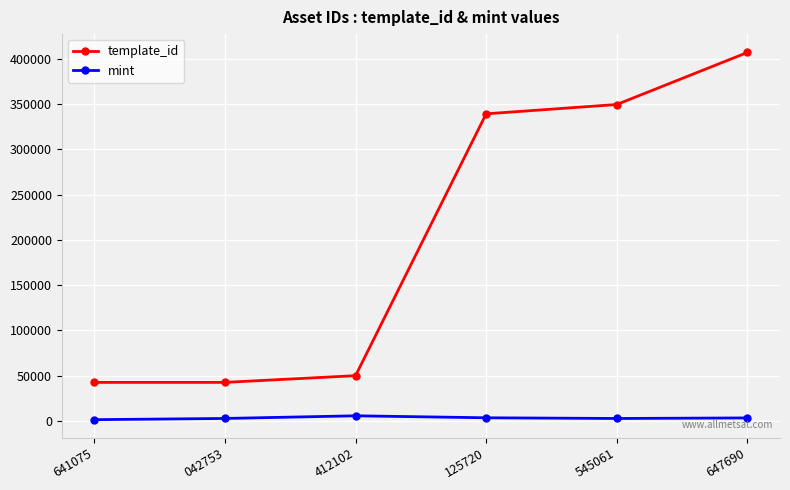

What is the greatest value displayed?

407032